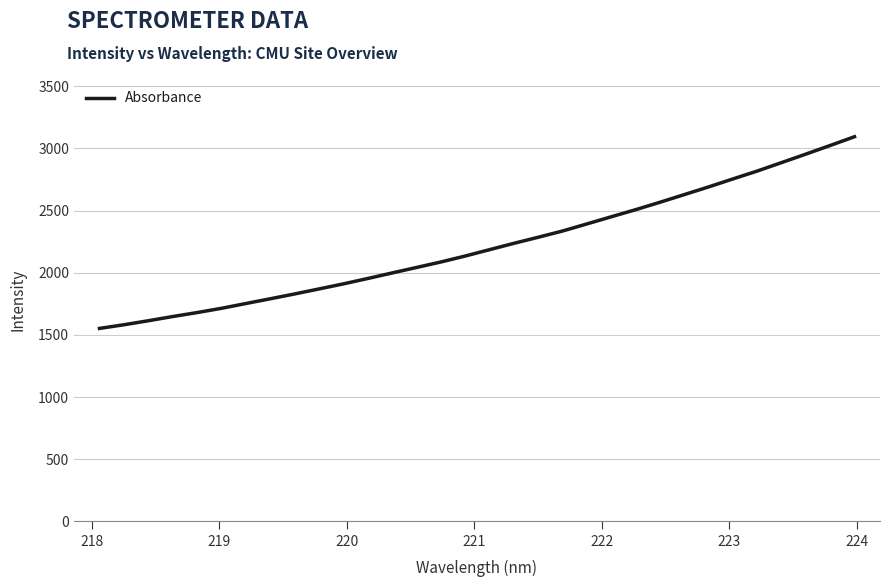

What is the greatest value displayed?

3094.3